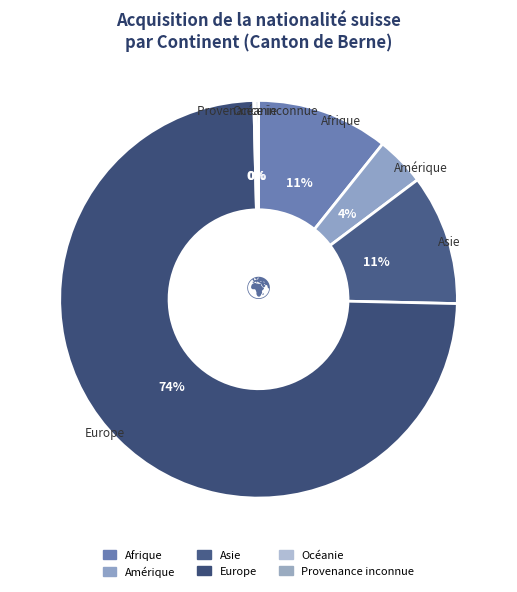

To the nearest percent, what is the average slice percentage?

17%